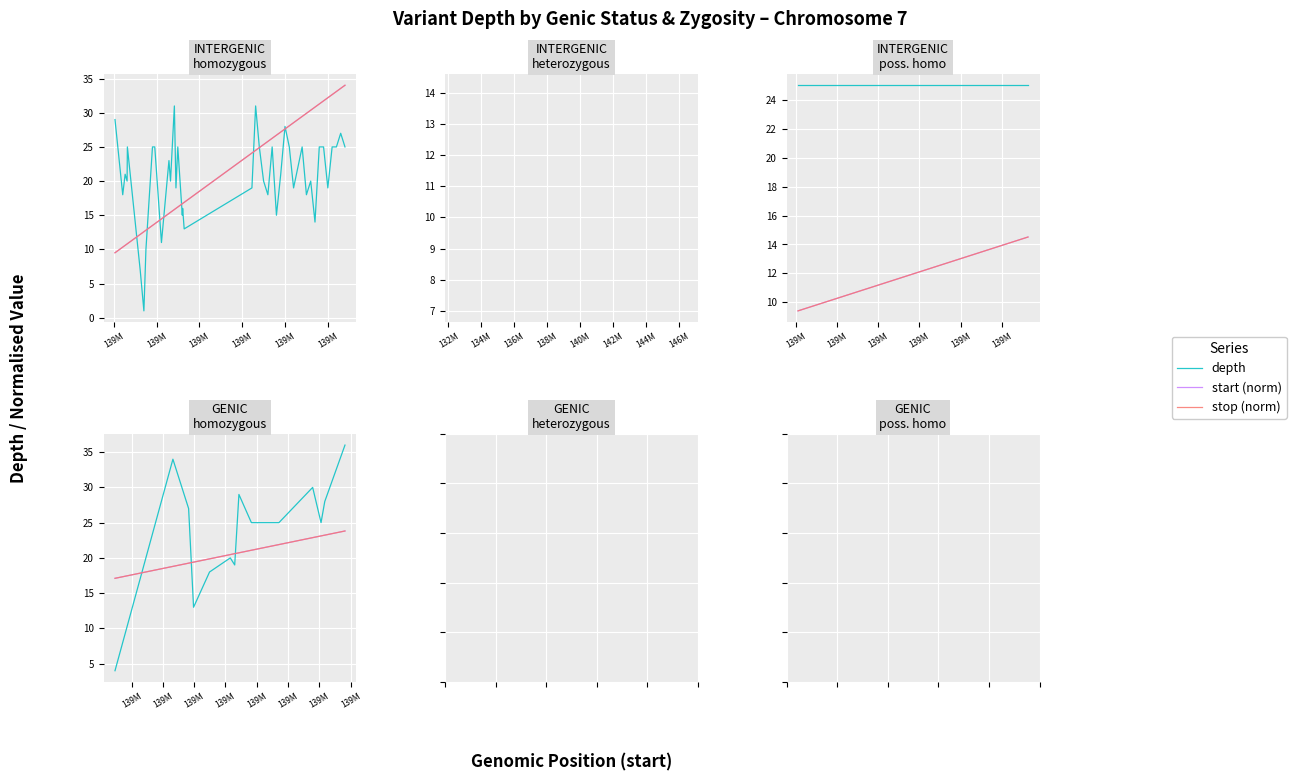

List the series in order of their peak value, highest first.

depth, start (norm), stop (norm)